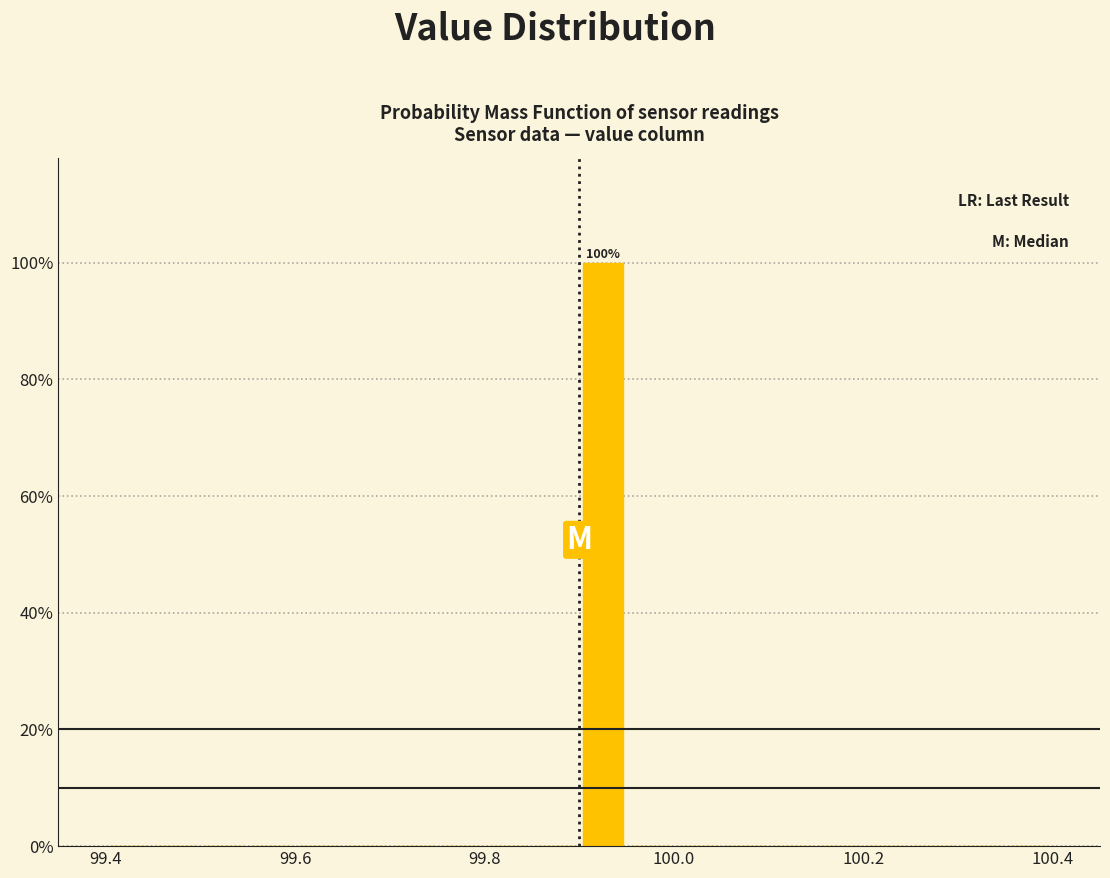

Around what value on the x-axis is the tallest bar? Give the approximate position of its centre, as read against the axis.

99.92